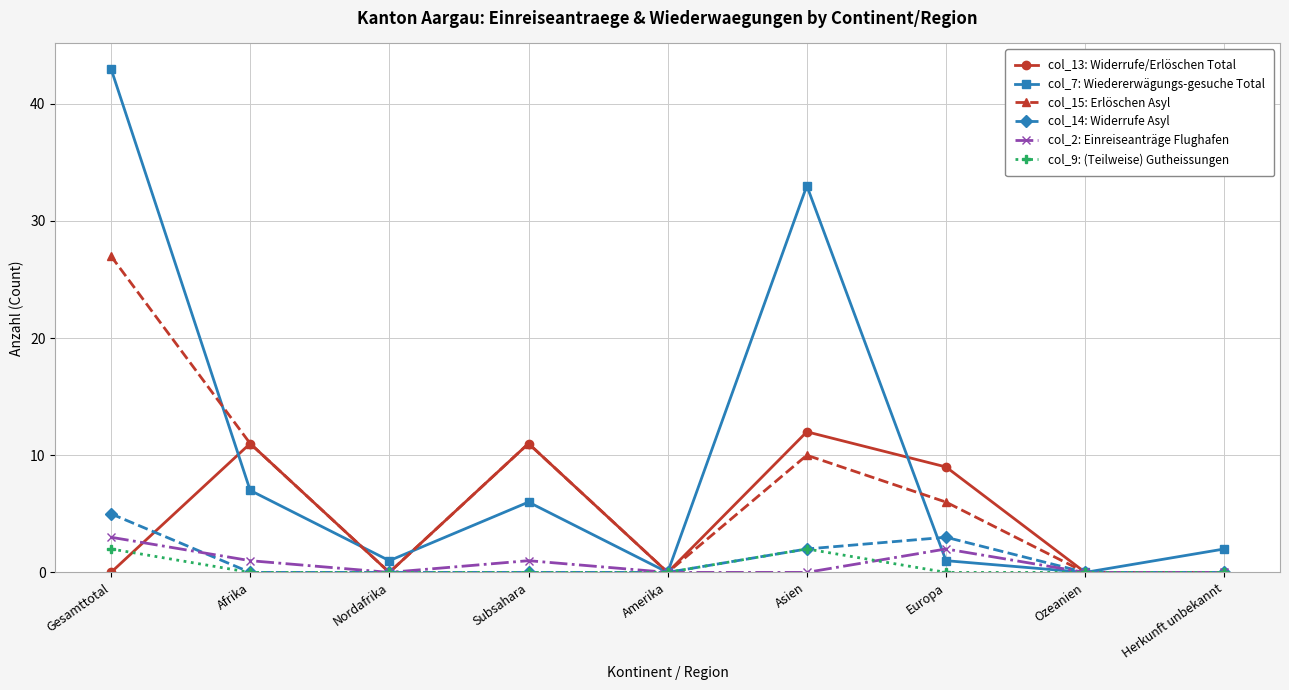

What is the difference between the maximum and minimum values in the col_13: Widerrufe/Erlöschen Total series?

12